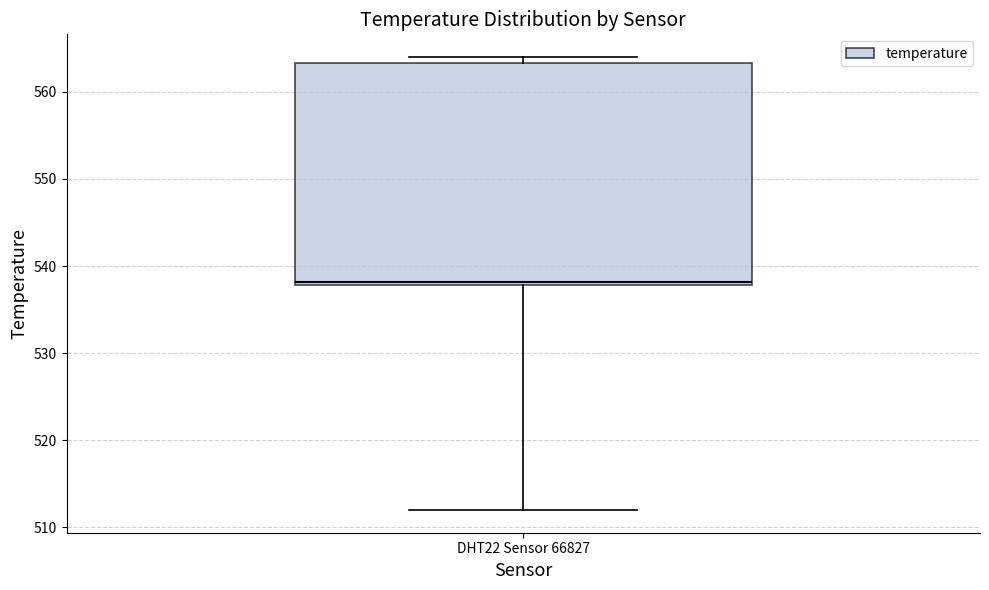

Where does the lower whisker of the box for DHT22 Sensor 66827 end on the y-axis? The values are not printed on the chart, so give them approximately, as read against the axis.

512